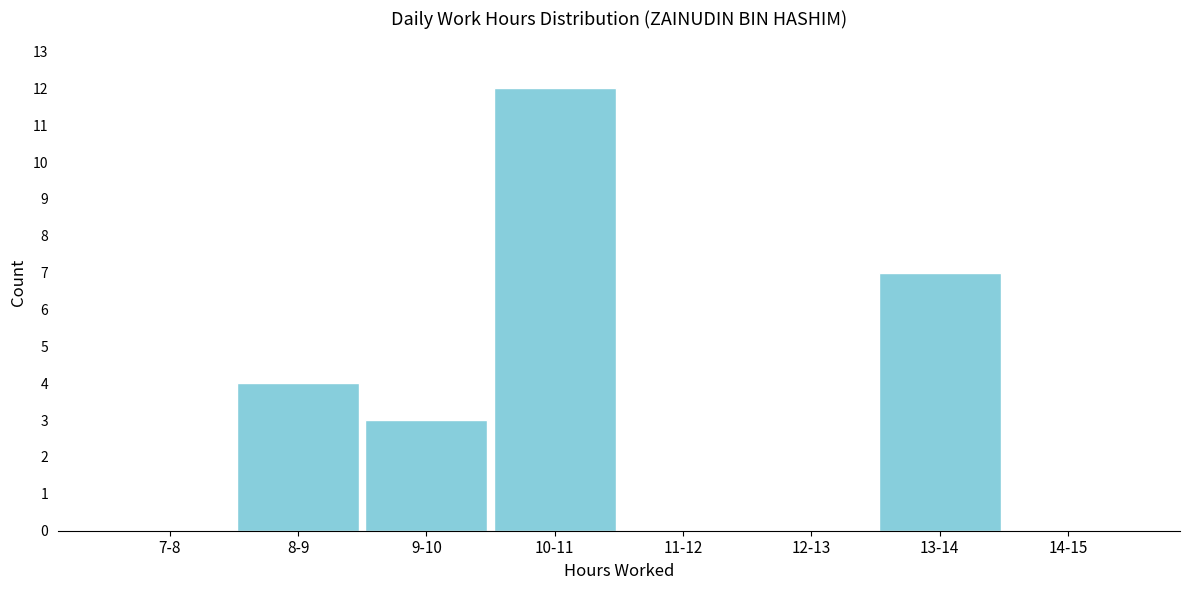

Reading right to left, what are all the values shown in this chart?

14-15=0	13-14=7	12-13=0	11-12=0	10-11=12	9-10=3	8-9=4	7-8=0